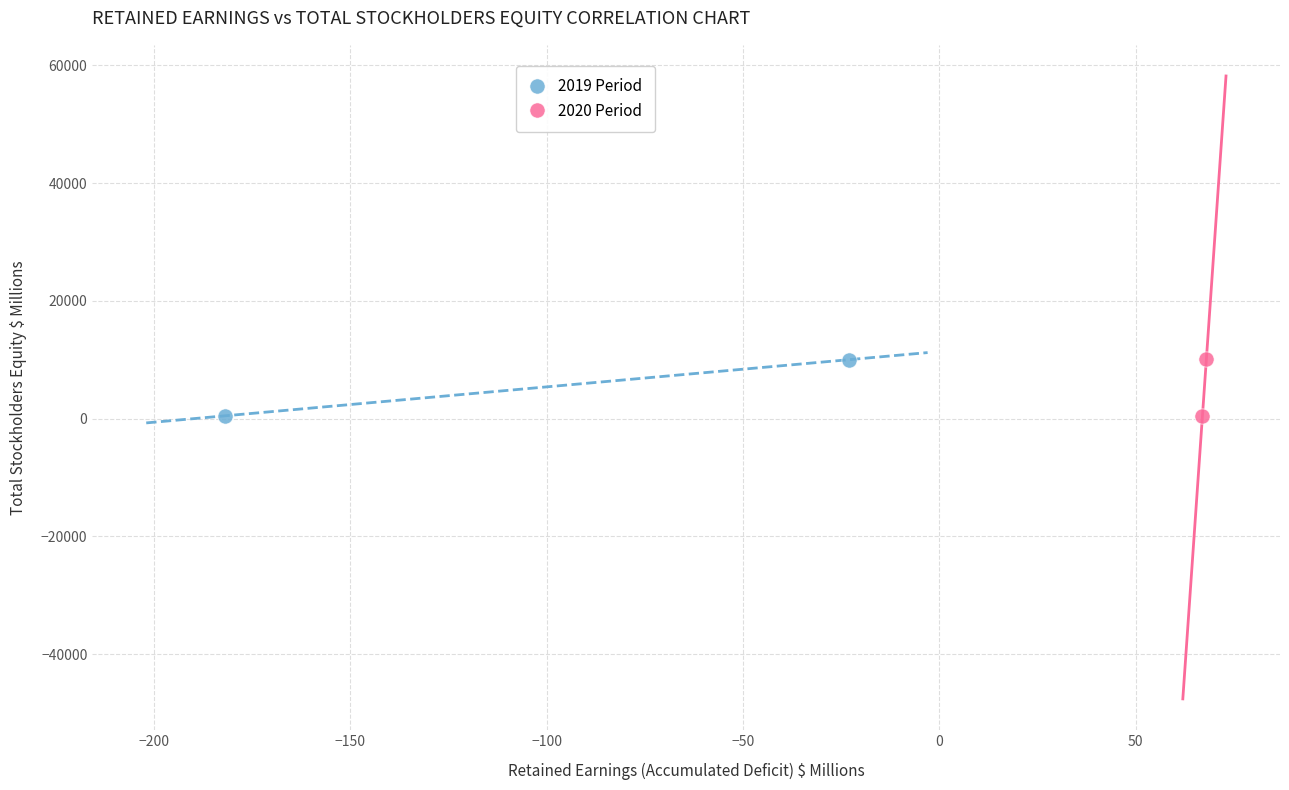

Which series has the largest Y range (max minus min)?

2020 Period